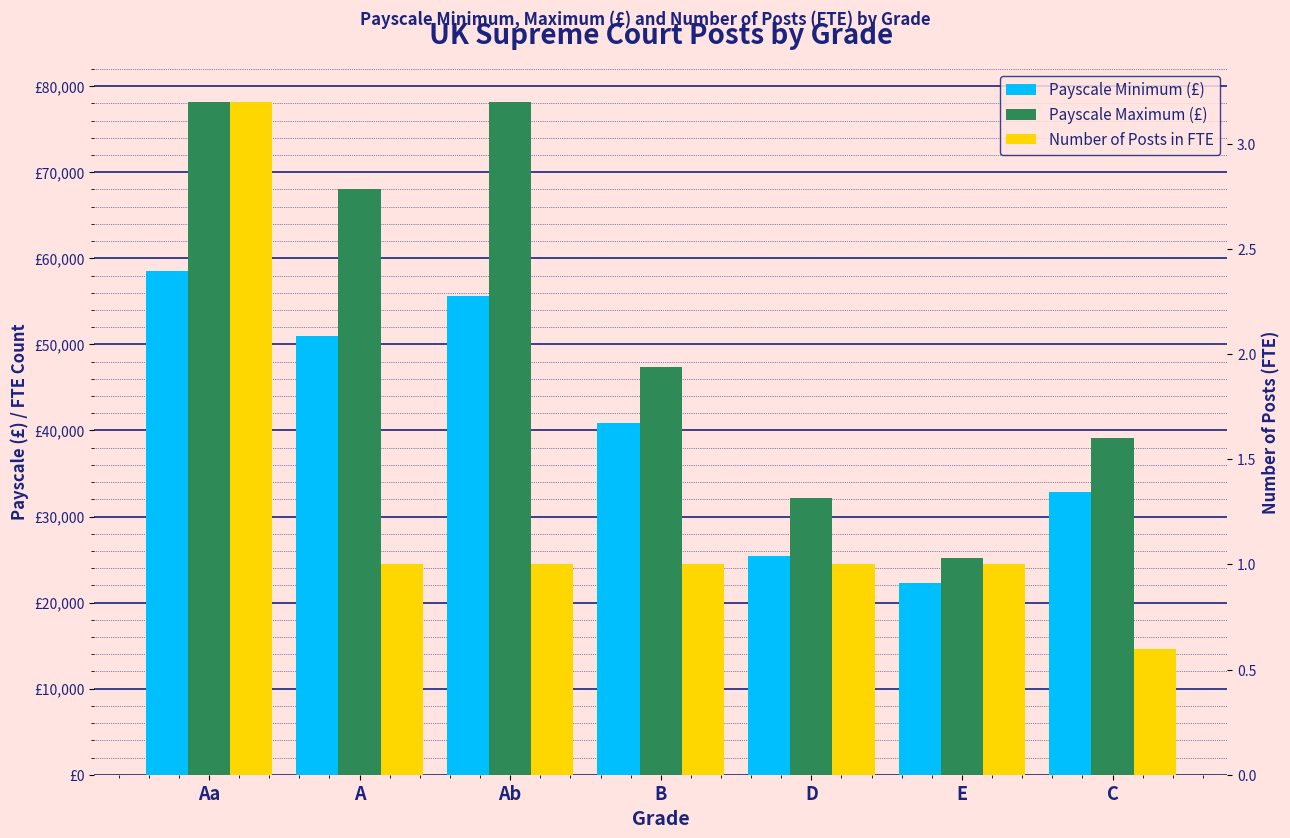

What value does the Payscale Maximum (£) series have at D?

32200.0